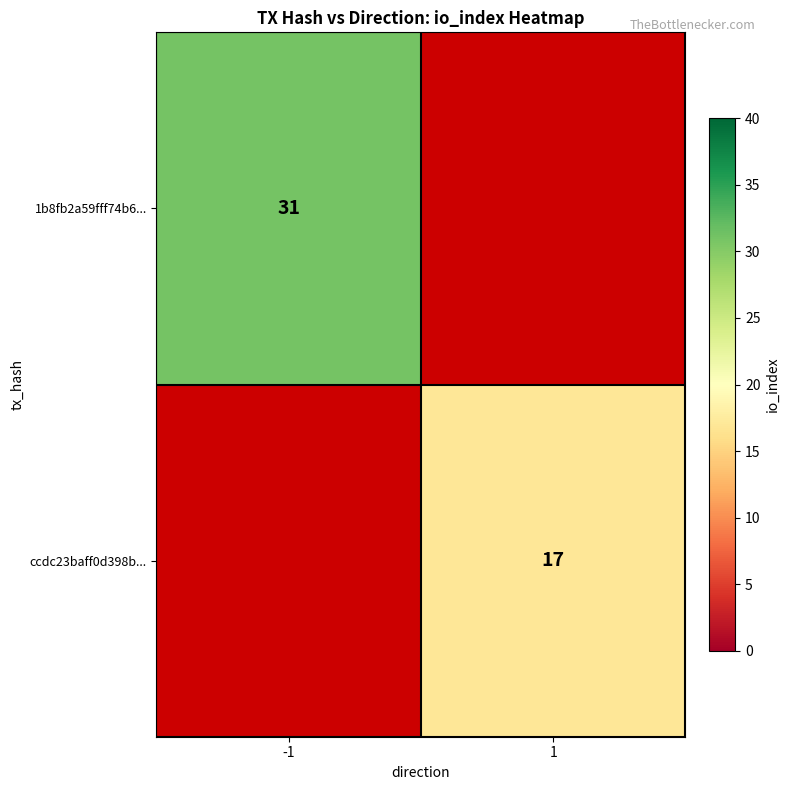

The value of 1b8fb2a59fff74b6... at -1 is 10. True or false?

False